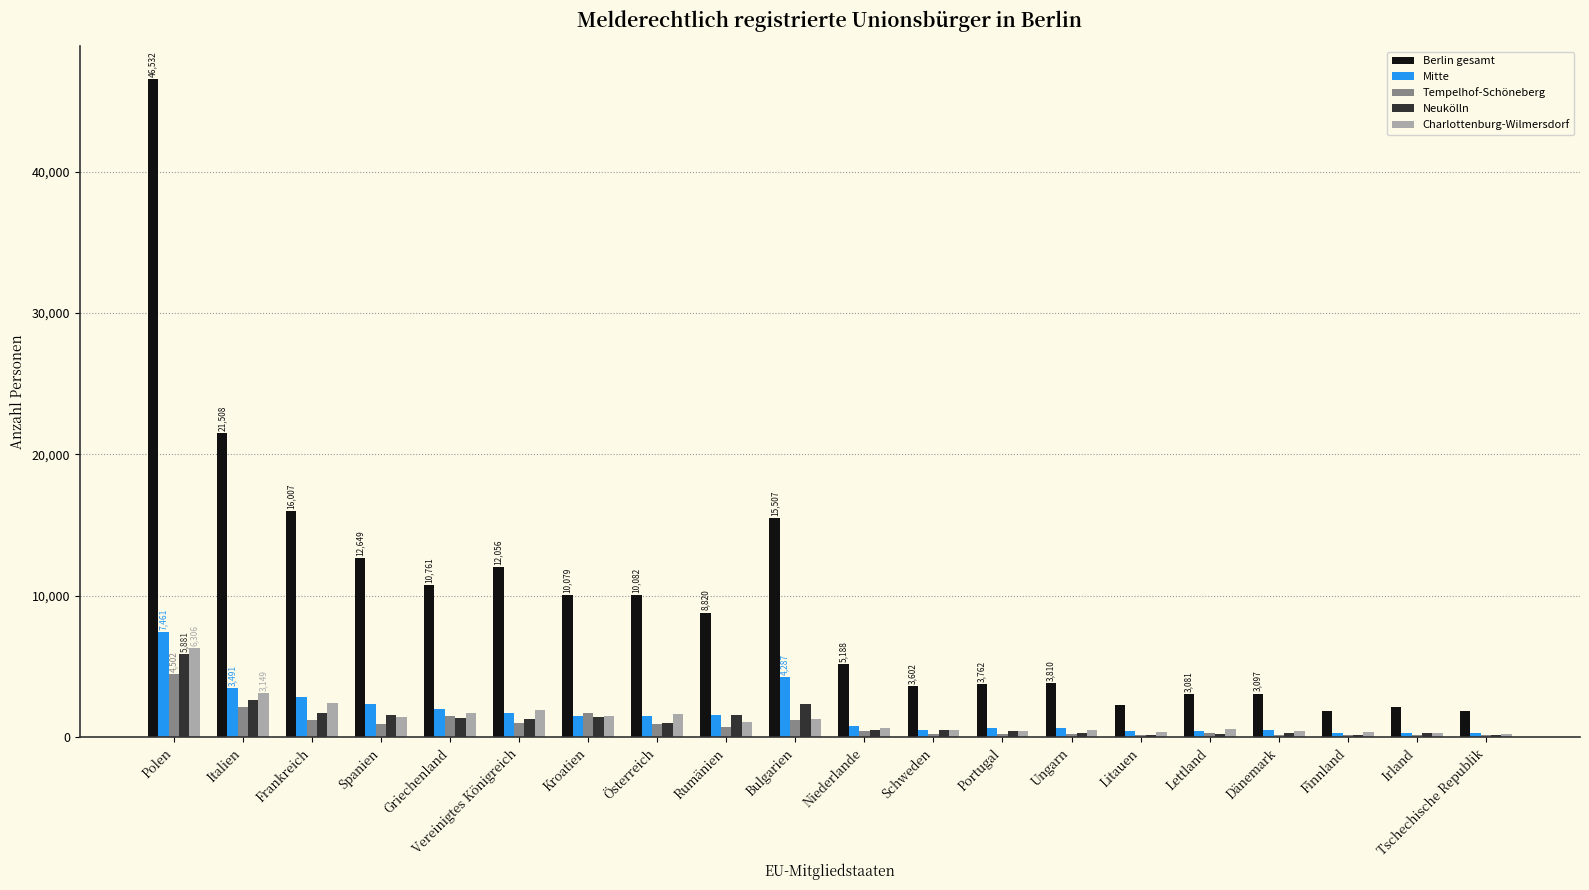

What is the sum of the Mitte values at Frankreich and Italien?

6331